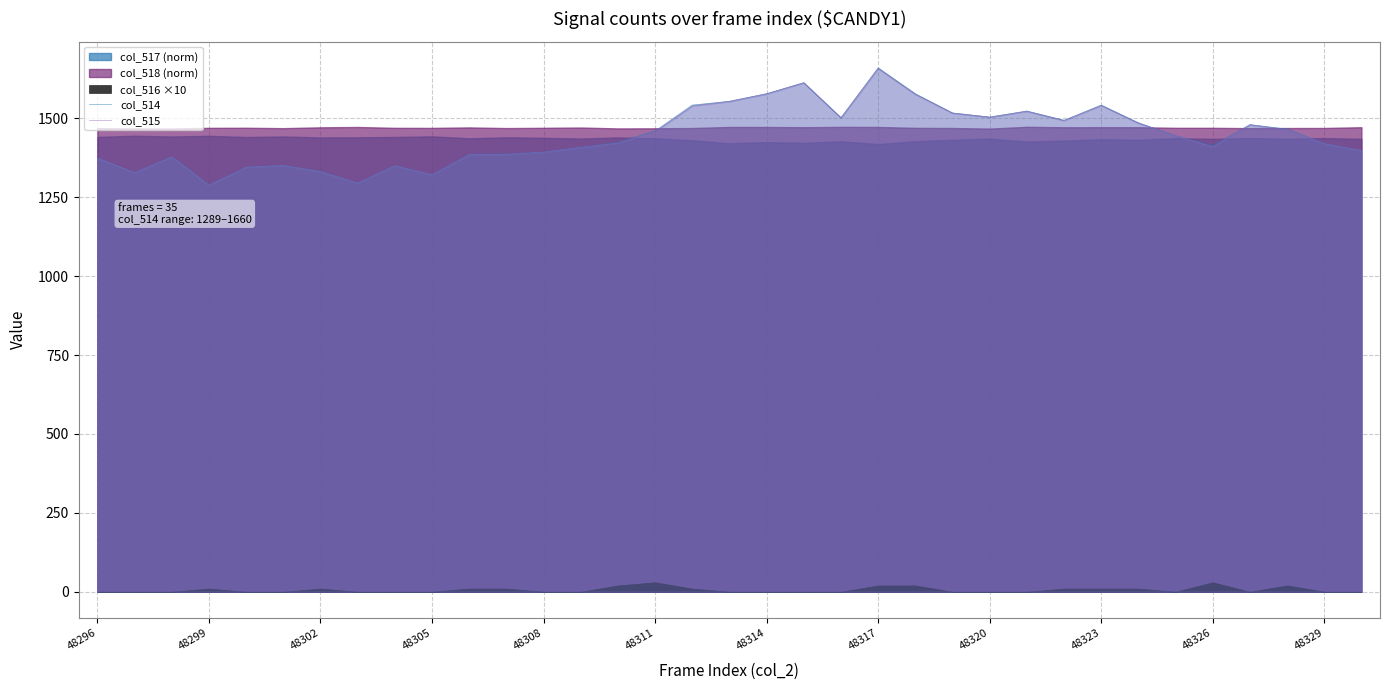

What is the highest value of the col_514 series?

1660